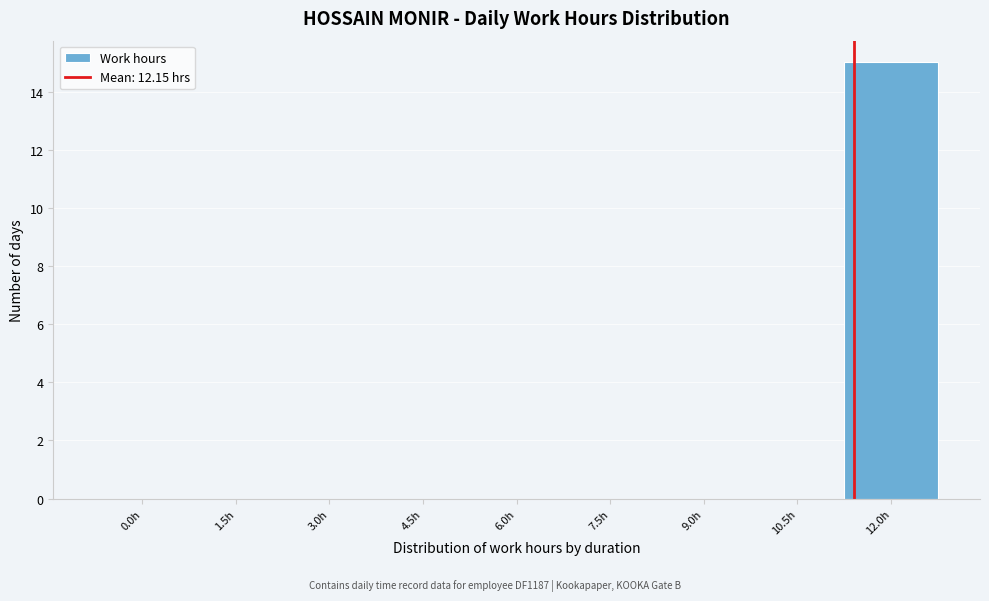

Reading right to left, what are all the values shown in this chart?

12.0h=15	10.5h=0	9.0h=0	7.5h=0	6.0h=0	4.5h=0	3.0h=0	1.5h=0	0.0h=0